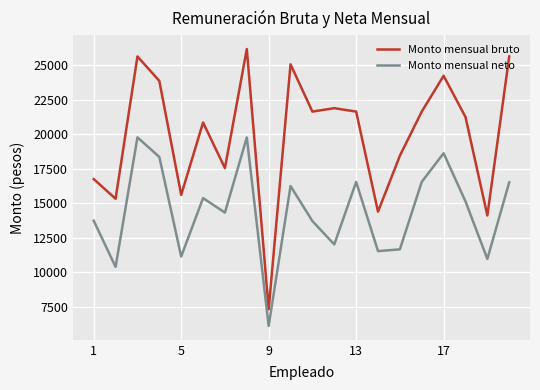

Which series has the largest total across all categories?

Monto mensual bruto